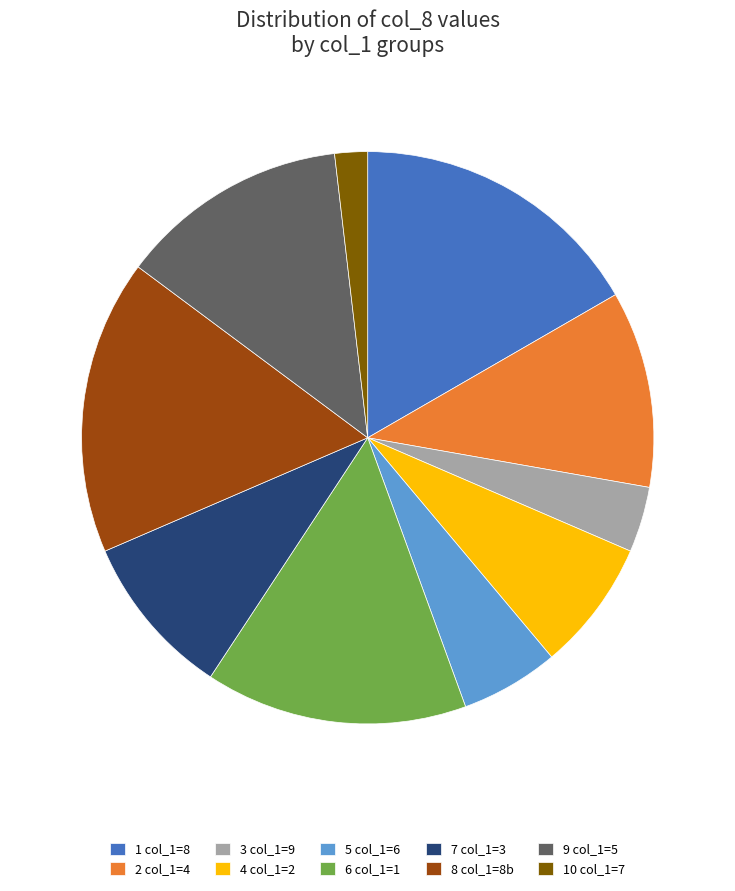

The 6 col_1=1 slice represents 15% of the pie. True or false?

True